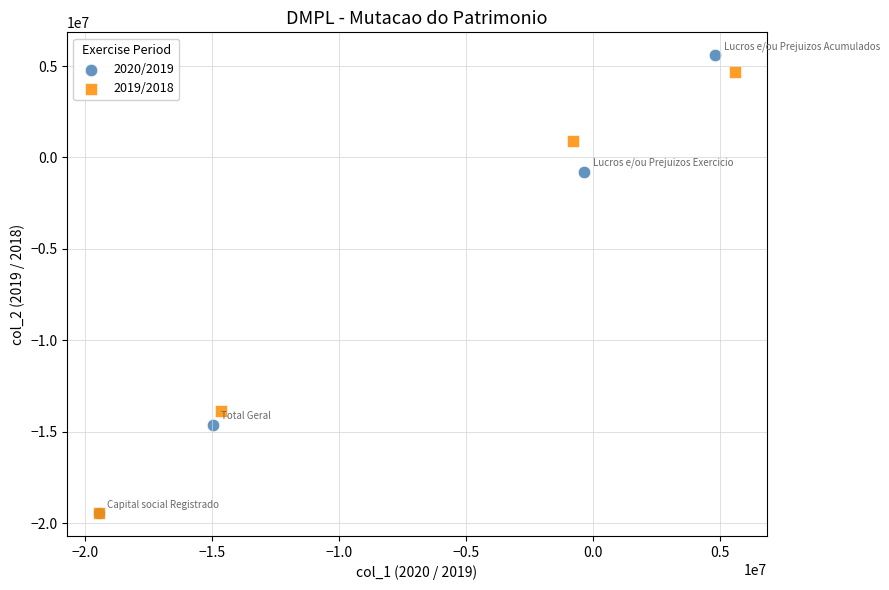

Which series has the largest Y range (max minus min)?

2020/2019